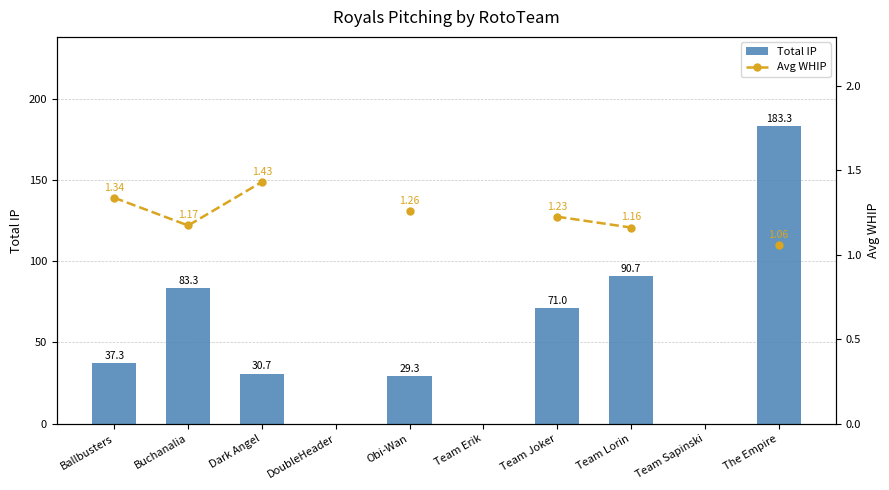

At which label is Total IP closest to 91?

Team Lorin